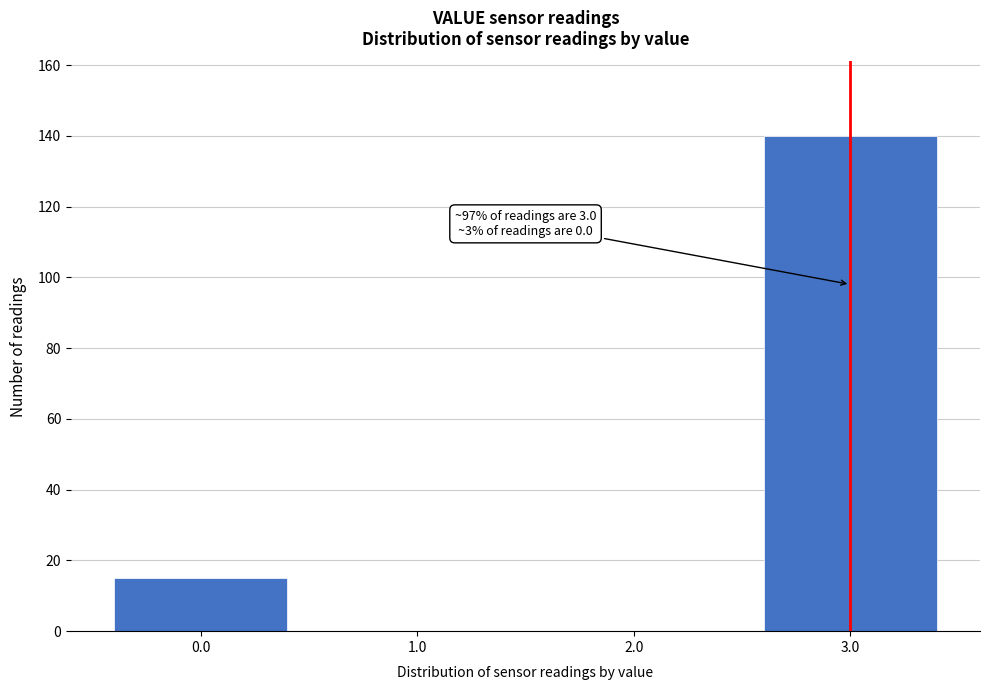

Over which range of the x-axis is the bar tallest?

2.5 to 3.5